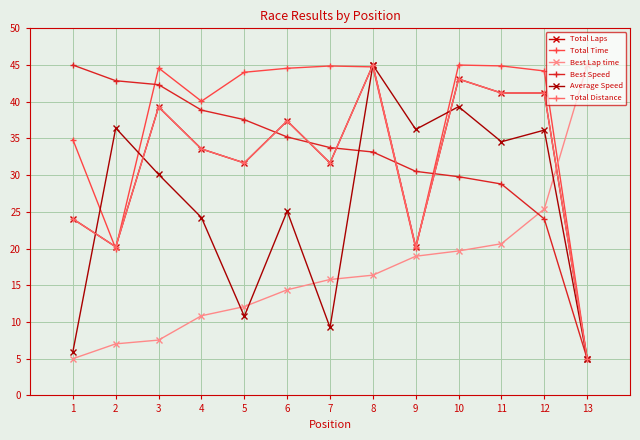

Which category has the highest value across all series?

8